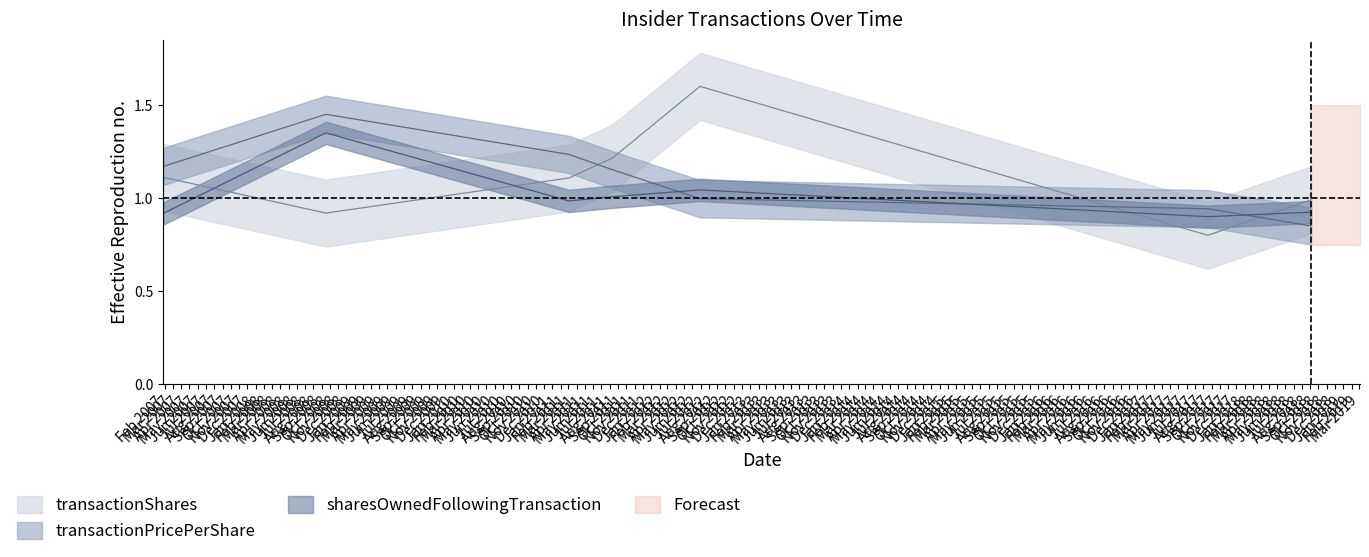

Count the number of data series in this chart.

3